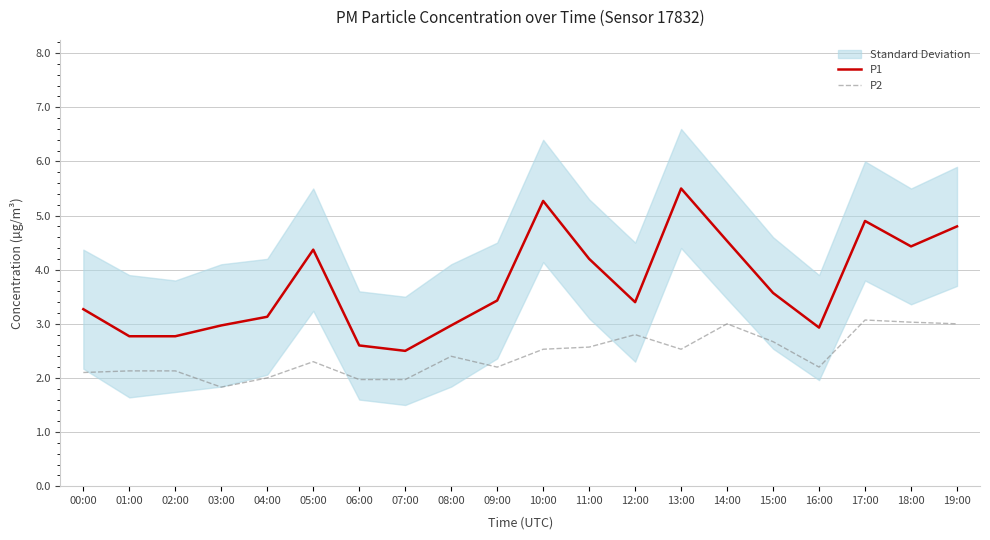

How many lines are shown in the chart?

2